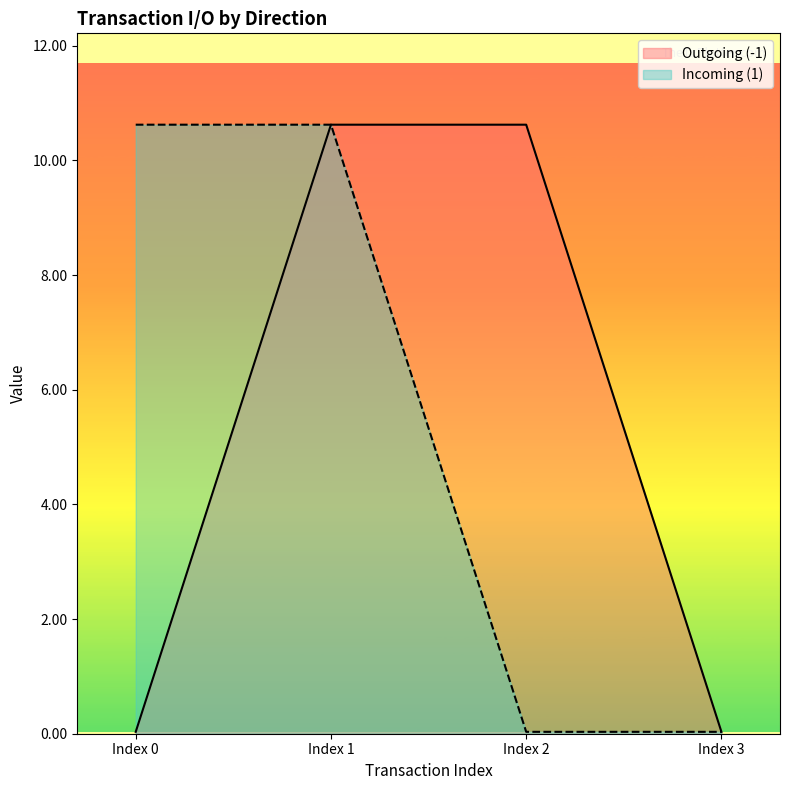

The value of Incoming (1) at Index 0 is 5.2. True or false?

False